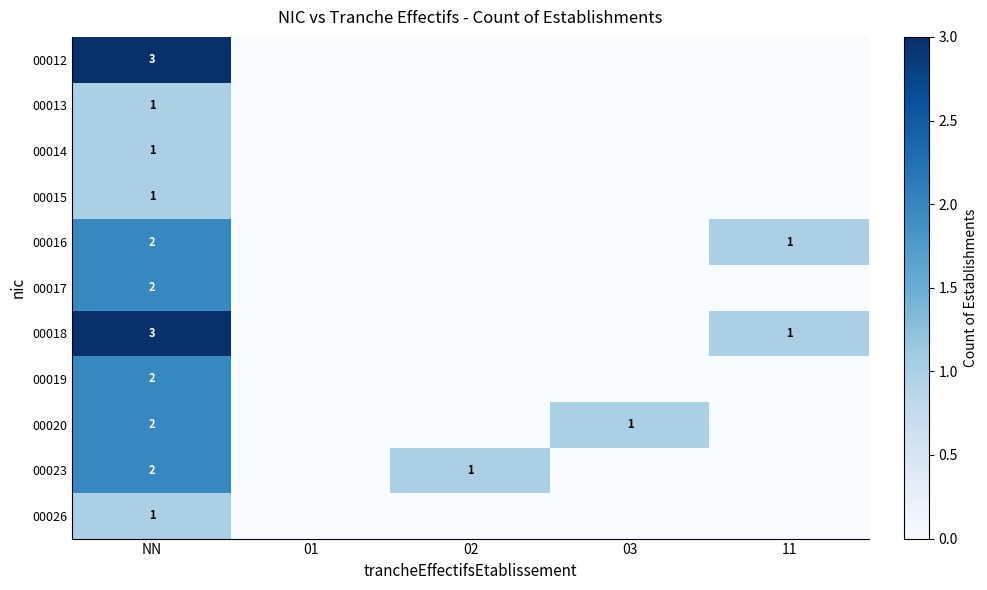

The value of 00017 at NN is 1. True or false?

False